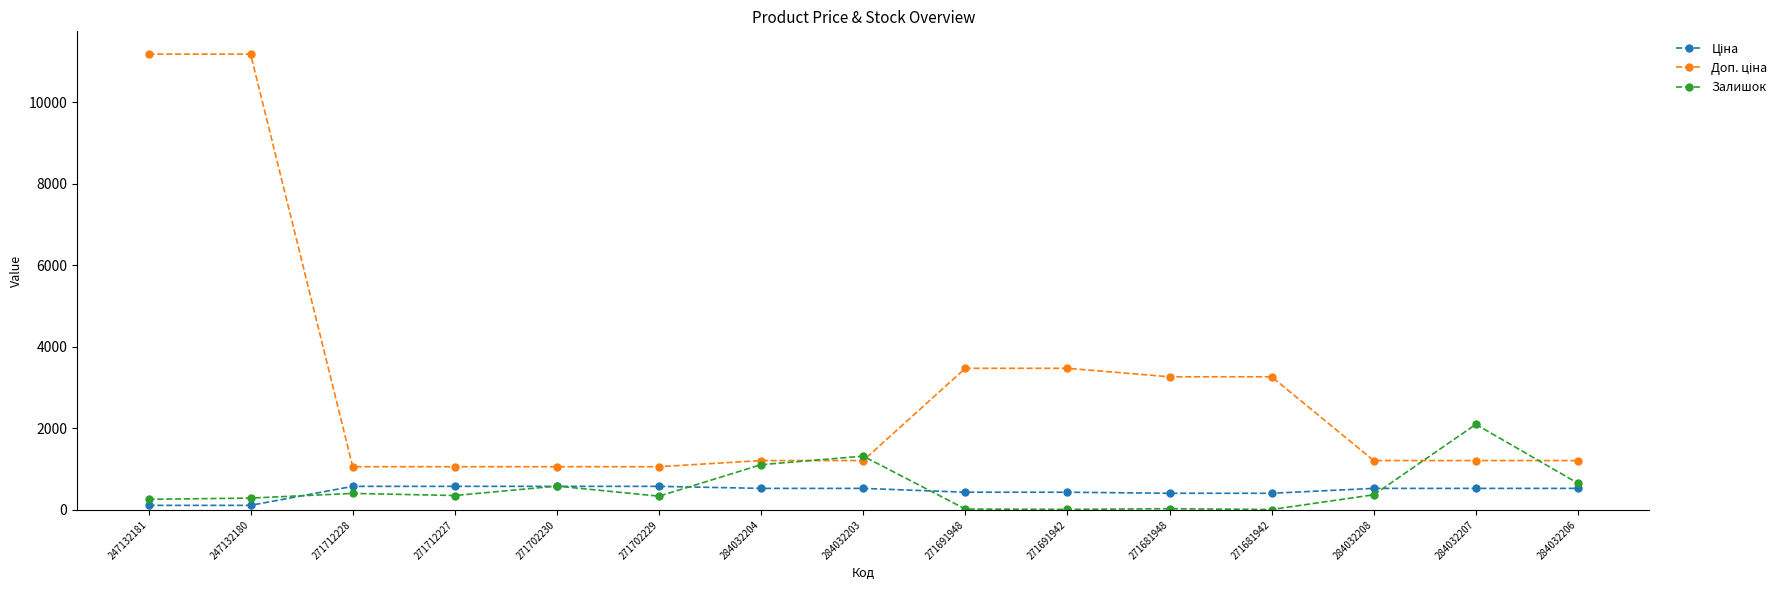

The Залишок series shows 584.0 at 271702230. True or false?

True